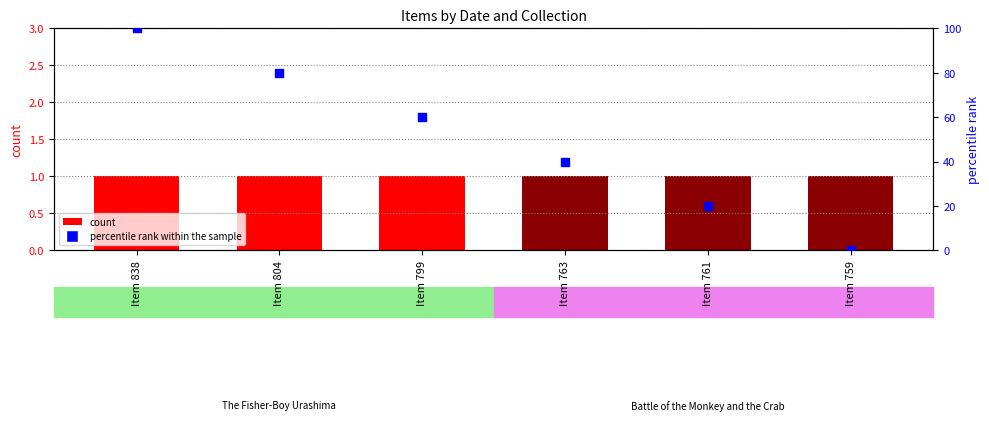

What are all the series names shown in the legend?

count, percentile rank within the sample